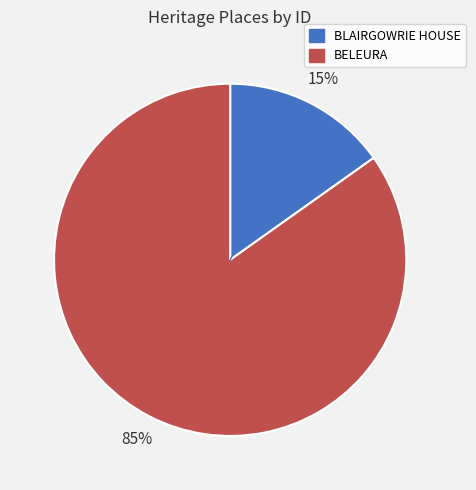

To the nearest percent, what portion does BLAIRGOWRIE HOUSE represent?

15%